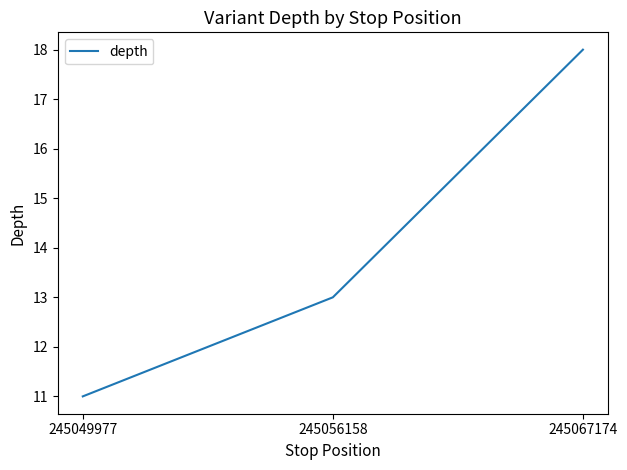

How many distinct data groups are displayed?

1